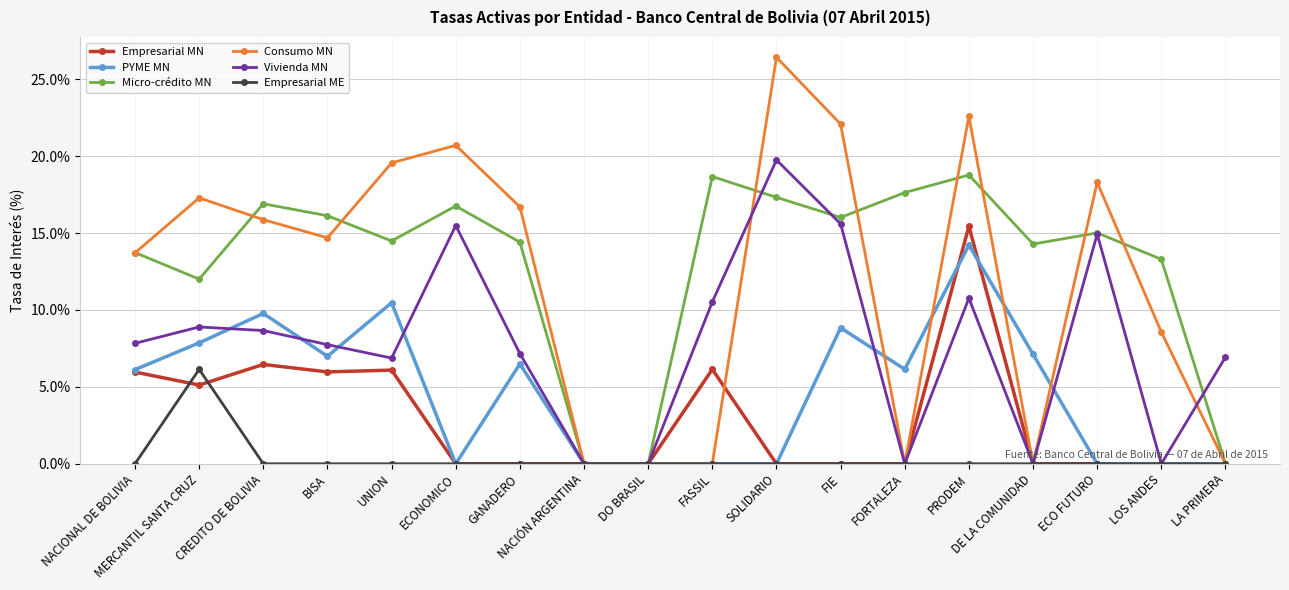

At which label does Vivienda MN first exceed 7?

NACIONAL DE BOLIVIA